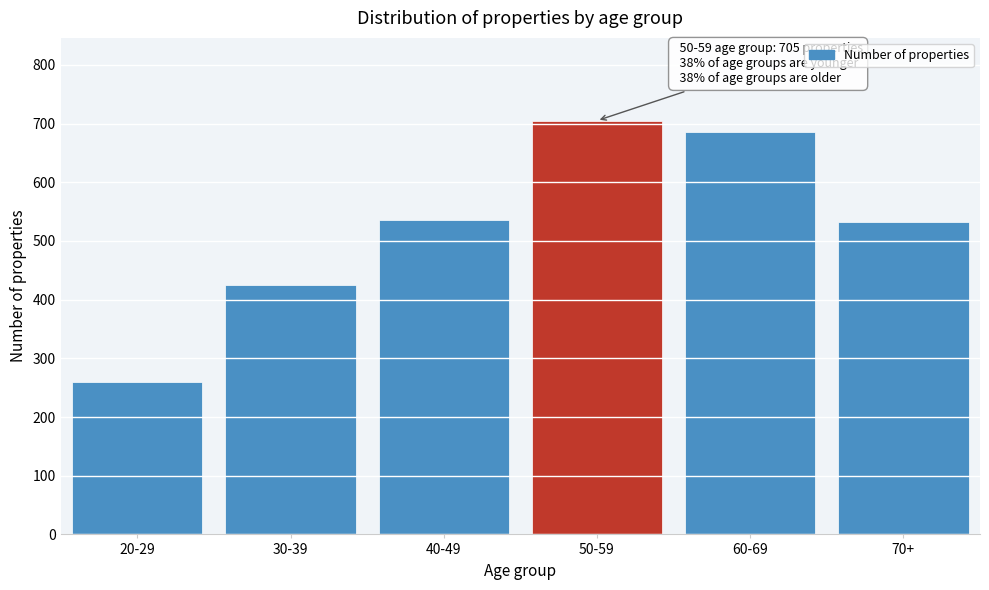

What is the label of the 1st bar from the right?

70+